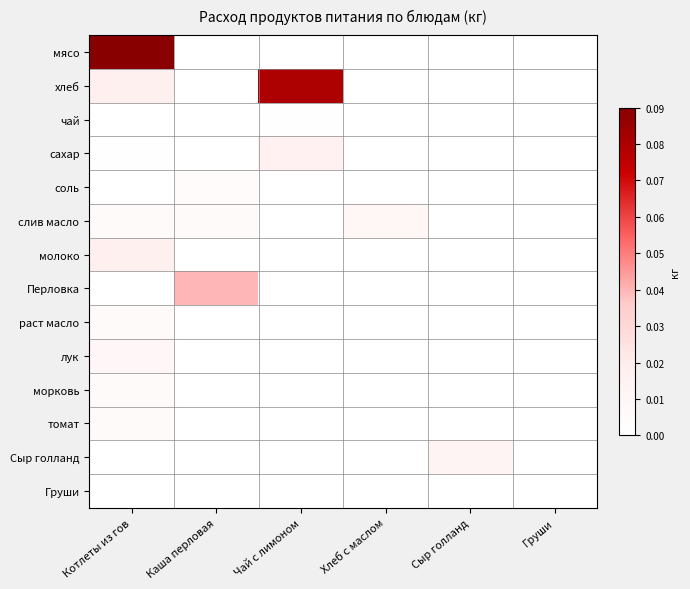

Reading right to left, transcribe all the data shown in this chart.

мясо: Груши=0.0	Сыр голланд=0.0	Хлеб с маслом=0.0	Чай с лимоном=0.0	Каша перловая=0.0	Котлеты из гов=0.1
хлеб: Груши=0.0	Сыр голланд=0.0	Хлеб с маслом=0.0	Чай с лимоном=0.1	Каша перловая=0.0	Котлеты из гов=0.0
чай: Груши=0.0	Сыр голланд=0.0	Хлеб с маслом=0.0	Чай с лимоном=0.0	Каша перловая=0.0	Котлеты из гов=0.0
сахар: Груши=0.0	Сыр голланд=0.0	Хлеб с маслом=0.0	Чай с лимоном=0.0	Каша перловая=0.0	Котлеты из гов=0.0
соль: Груши=0.0	Сыр голланд=0.0	Хлеб с маслом=0.0	Чай с лимоном=0.0	Каша перловая=0.0	Котлеты из гов=0.0
слив масло: Груши=0.0	Сыр голланд=0.0	Хлеб с маслом=0.0	Чай с лимоном=0.0	Каша перловая=0.0	Котлеты из гов=0.0
молоко: Груши=0.0	Сыр голланд=0.0	Хлеб с маслом=0.0	Чай с лимоном=0.0	Каша перловая=0.0	Котлеты из гов=0.0
Перловка: Груши=0.0	Сыр голланд=0.0	Хлеб с маслом=0.0	Чай с лимоном=0.0	Каша перловая=0.0	Котлеты из гов=0.0
раст масло: Груши=0.0	Сыр голланд=0.0	Хлеб с маслом=0.0	Чай с лимоном=0.0	Каша перловая=0.0	Котлеты из гов=0.0
лук: Груши=0.0	Сыр голланд=0.0	Хлеб с маслом=0.0	Чай с лимоном=0.0	Каша перловая=0.0	Котлеты из гов=0.0
морковь: Груши=0.0	Сыр голланд=0.0	Хлеб с маслом=0.0	Чай с лимоном=0.0	Каша перловая=0.0	Котлеты из гов=0.0
томат: Груши=0.0	Сыр голланд=0.0	Хлеб с маслом=0.0	Чай с лимоном=0.0	Каша перловая=0.0	Котлеты из гов=0.0
Сыр голланд: Груши=0.0	Сыр голланд=0.0	Хлеб с маслом=0.0	Чай с лимоном=0.0	Каша перловая=0.0	Котлеты из гов=0.0
Груши: Груши=0.0	Сыр голланд=0.0	Хлеб с маслом=0.0	Чай с лимоном=0.0	Каша перловая=0.0	Котлеты из гов=0.0